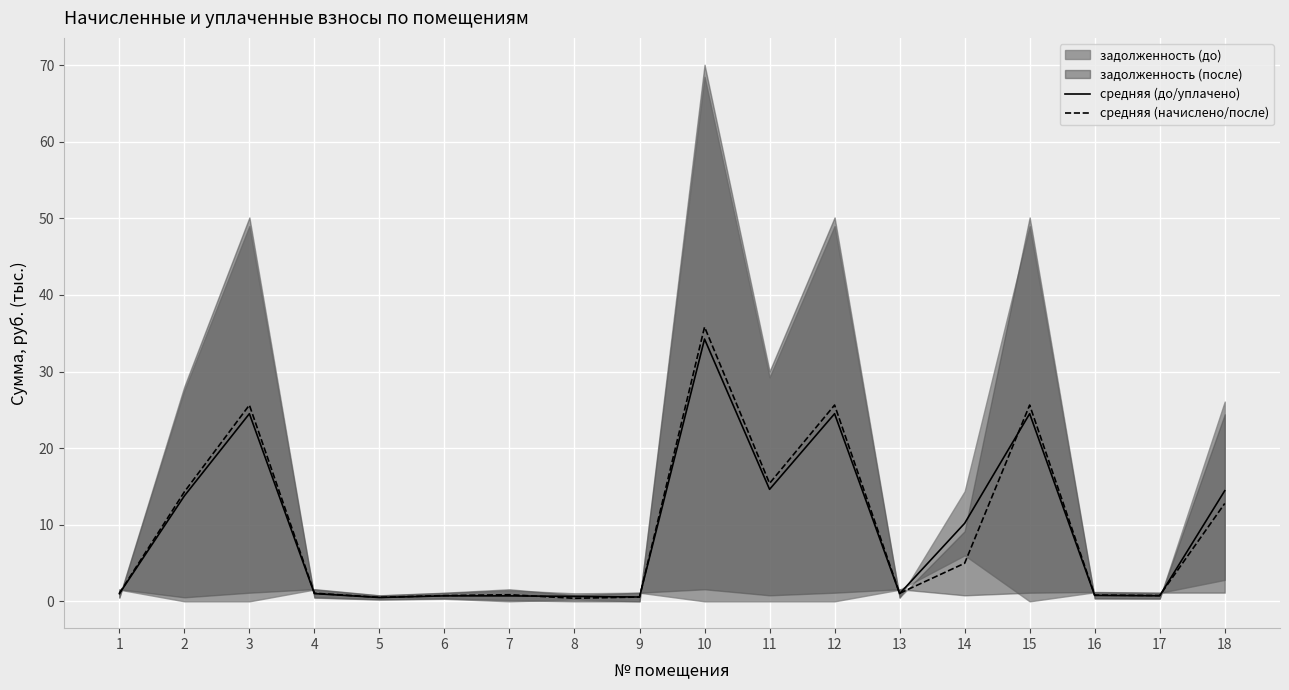

True or false: средняя (начислено/после) has a value of 6.5 at 15.

False